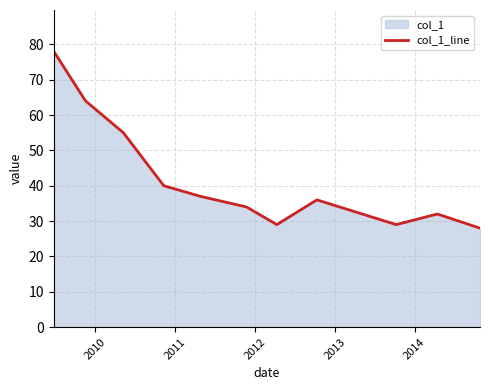

What is the smallest value displayed?

28